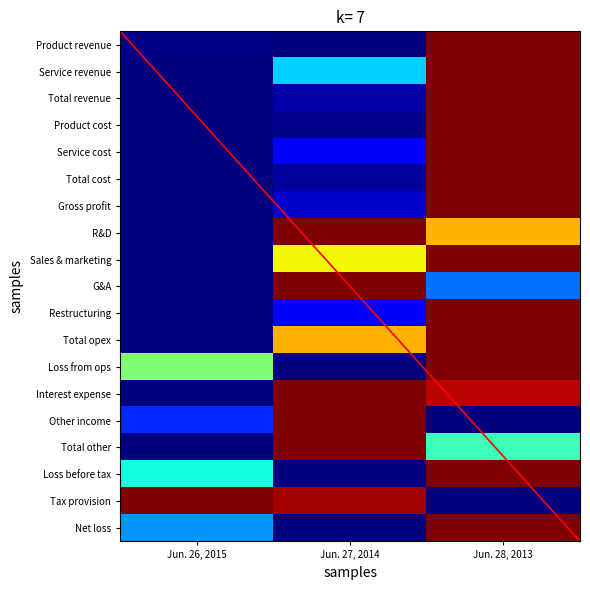

What is the total value across all series at Jun. 27, 2014?

8.1